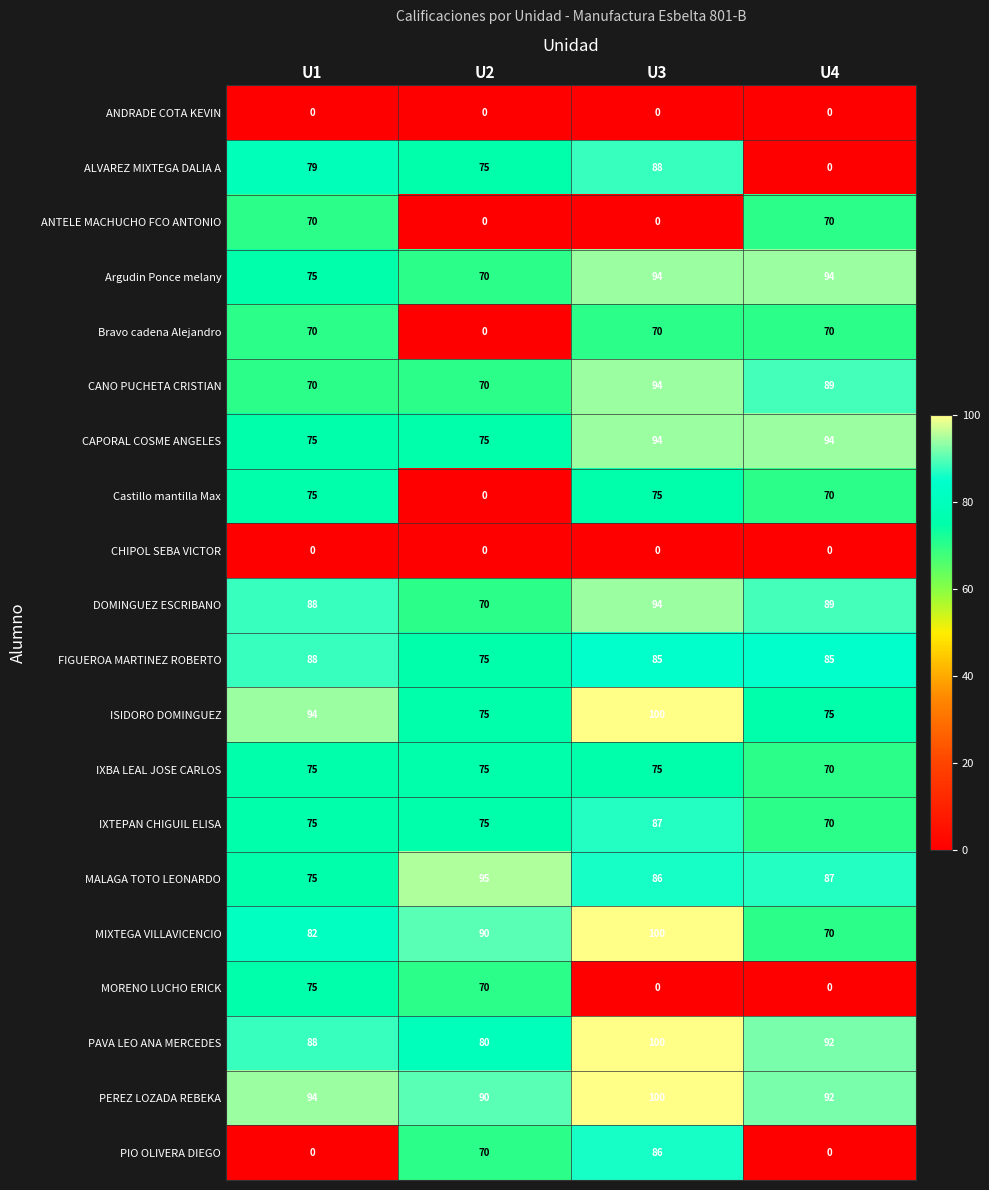

How many series are shown in this chart?

20